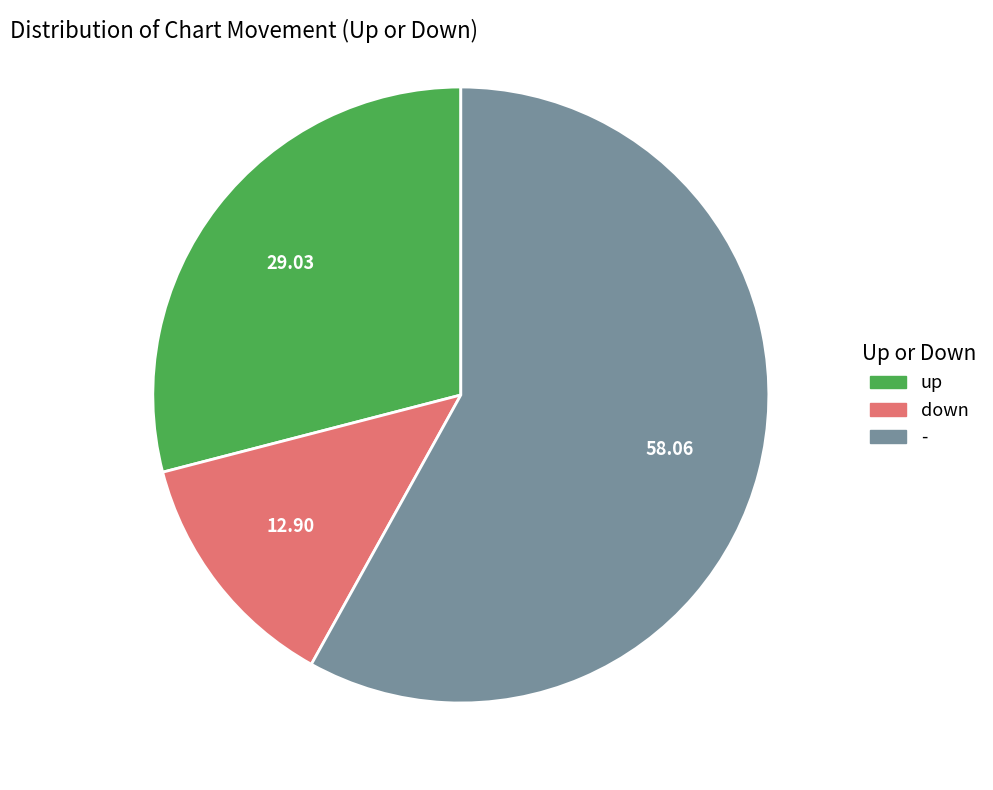

Is it true that up is 29% of the pie?

True